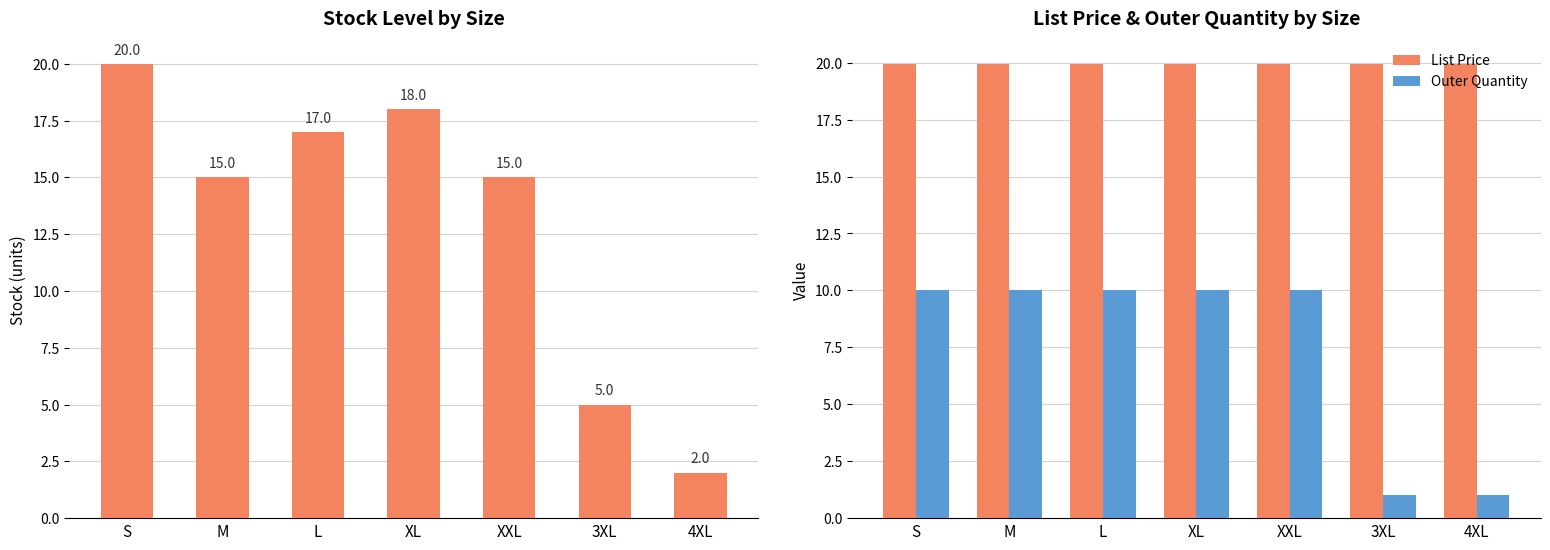

At which label does List Price reach its peak?

S